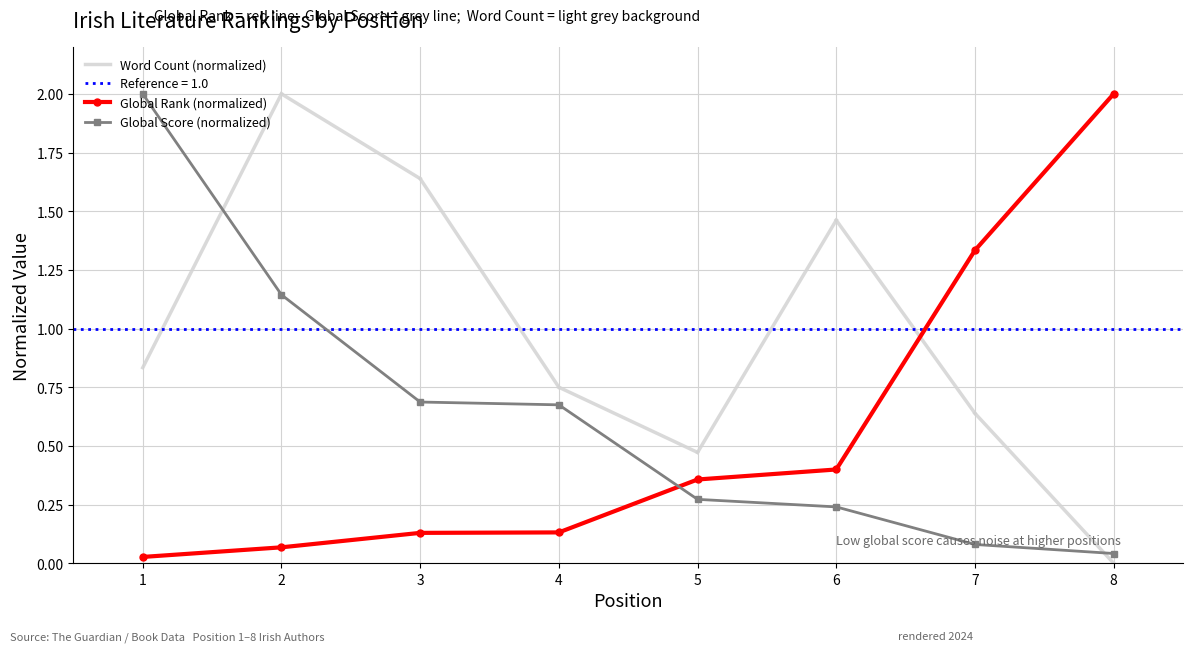

Which series has the largest range (max minus min)?

Global Rank